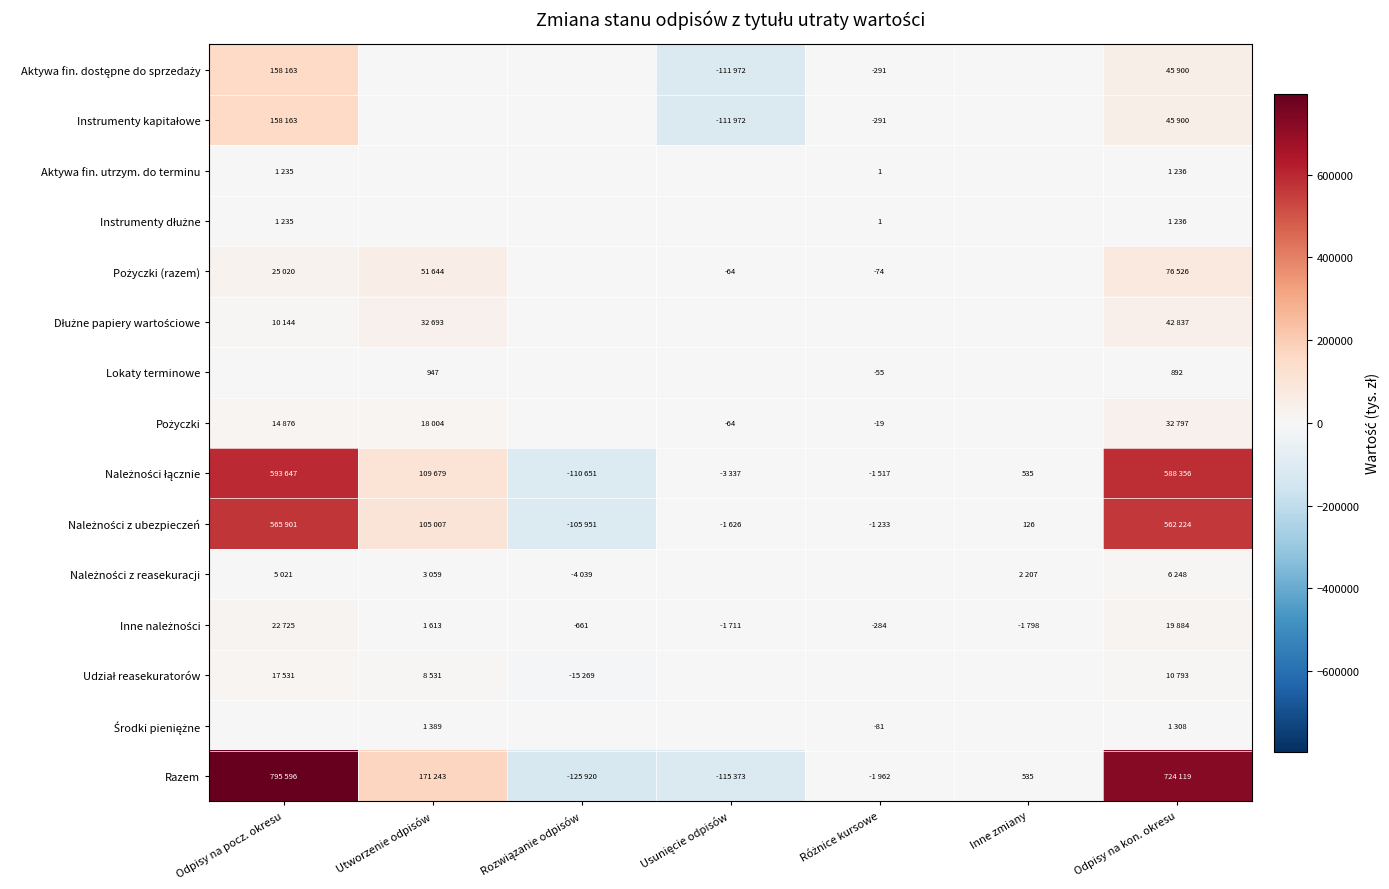

What is the spread (max minus min) of values at Odpisy na kon. okresu?

723227